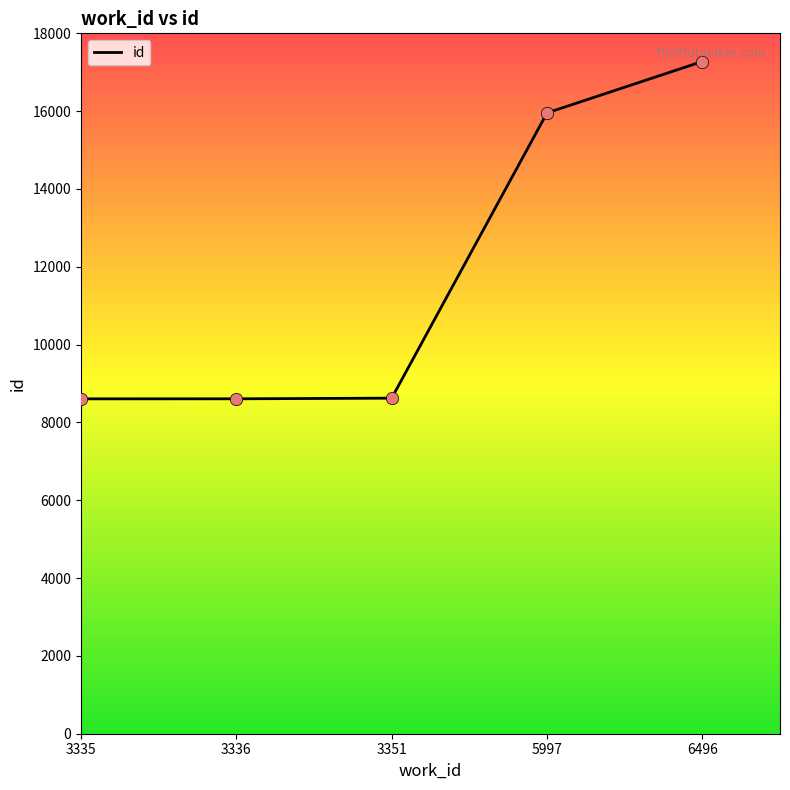

Which has a higher value, 3351 or 5997?

5997